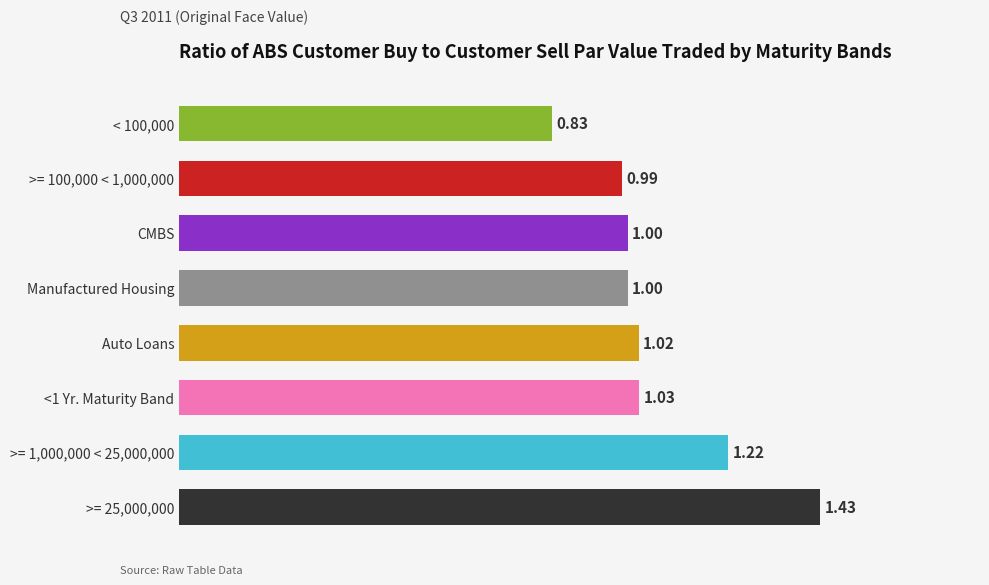

How many bars are there in total?

8